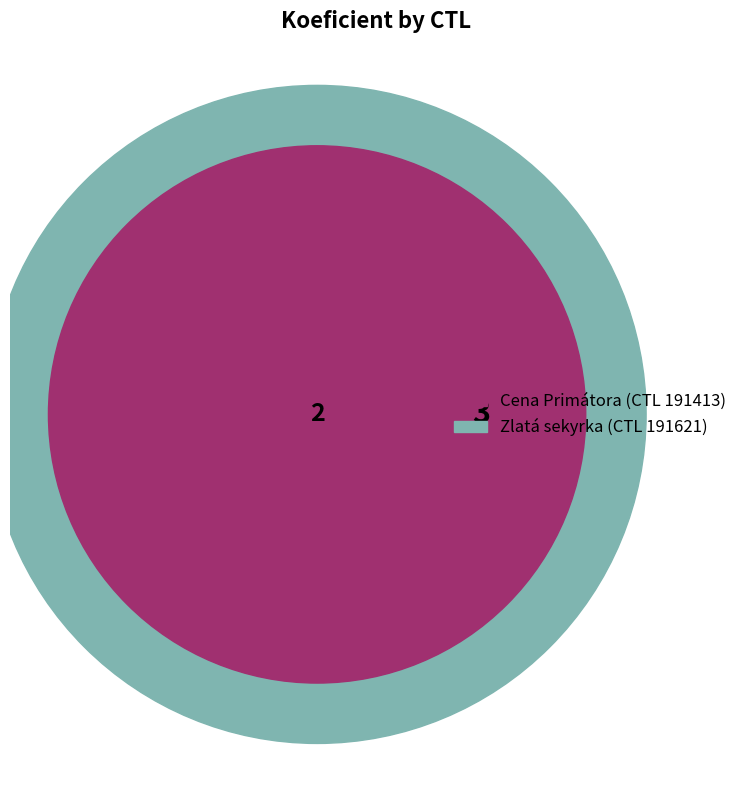

To the nearest percent, what is the difference between the largest and smallest slice percentages?

20%